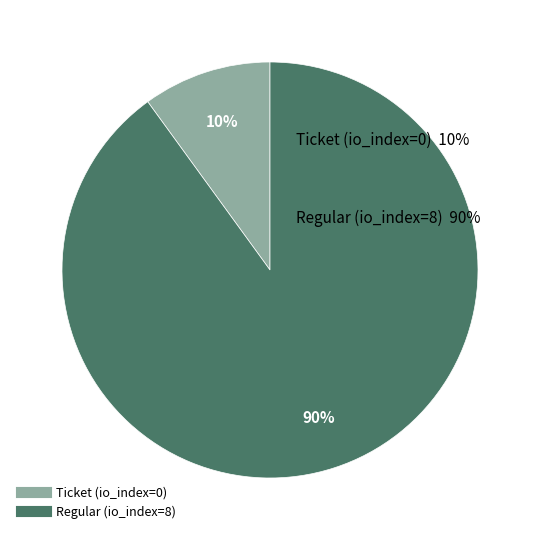

Is it true that Ticket (io_index=0) is 6% of the pie?

False